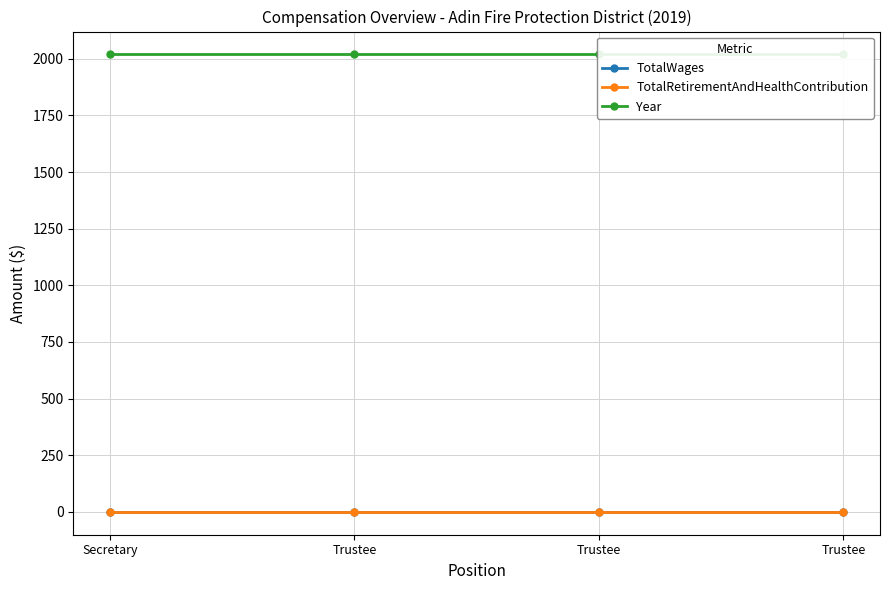

What are all the series names shown in the legend?

TotalWages, TotalRetirementAndHealthContribution, Year